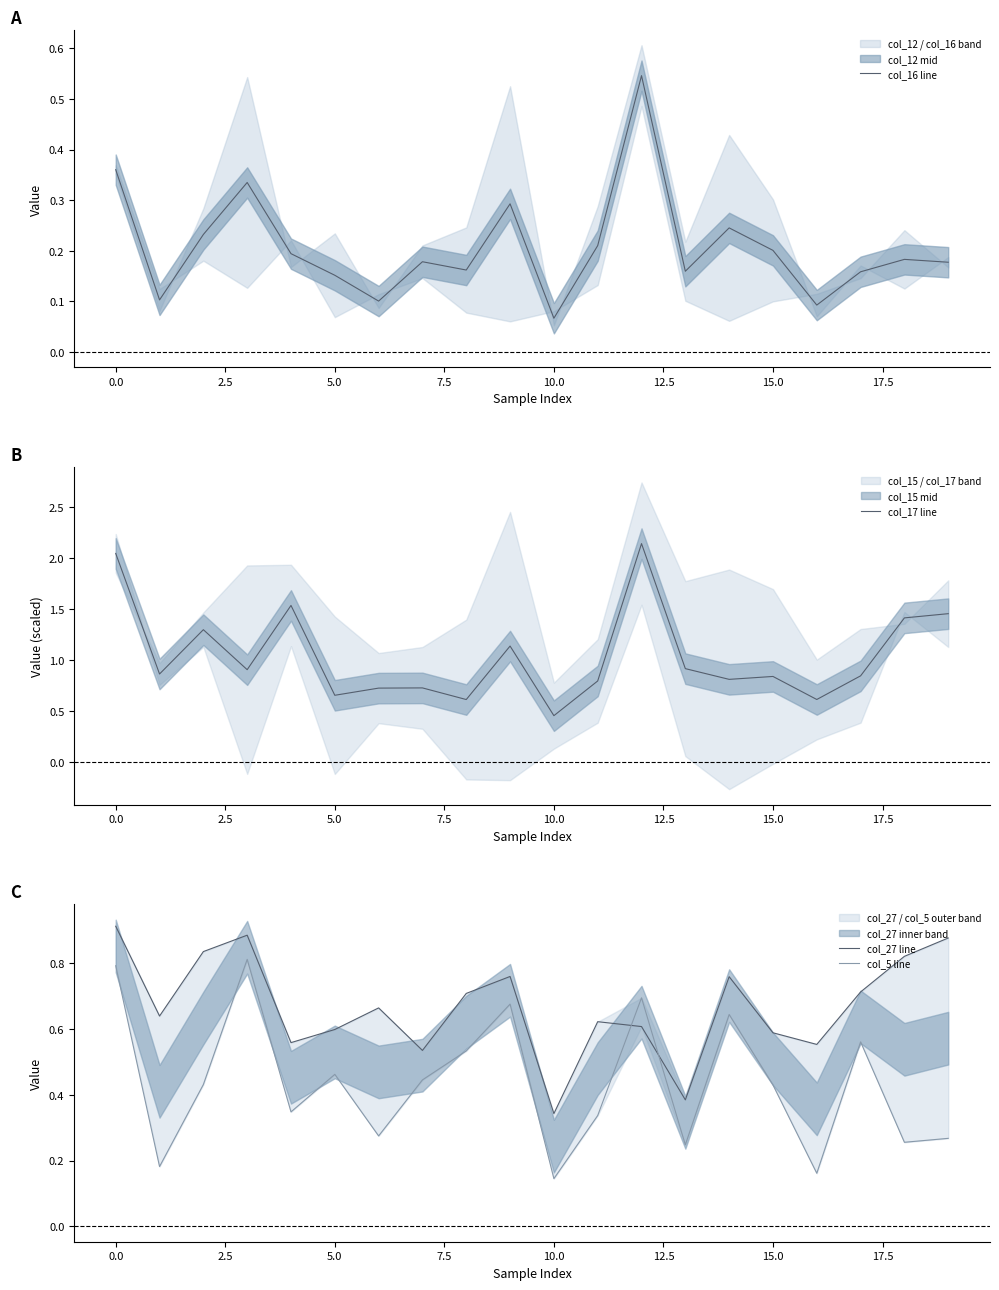

What position from the left is 10?

11